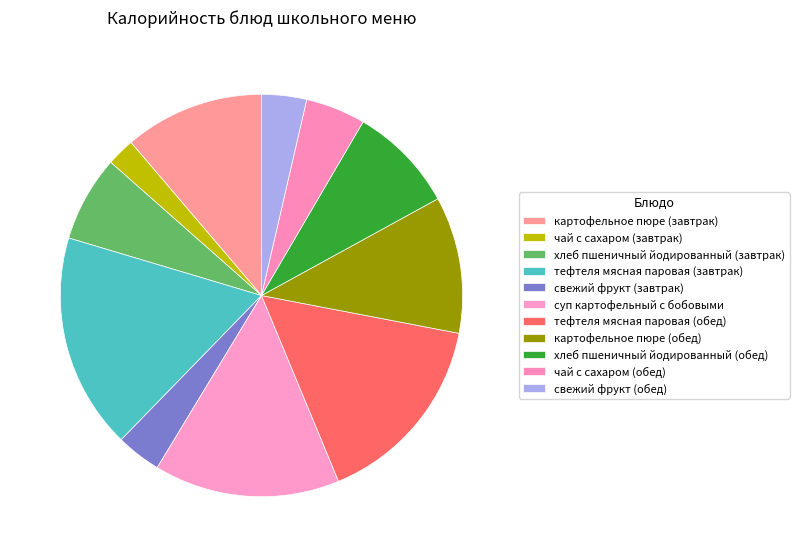

To the nearest percent, what is the difference between the largest and smallest slice percentages?

15%